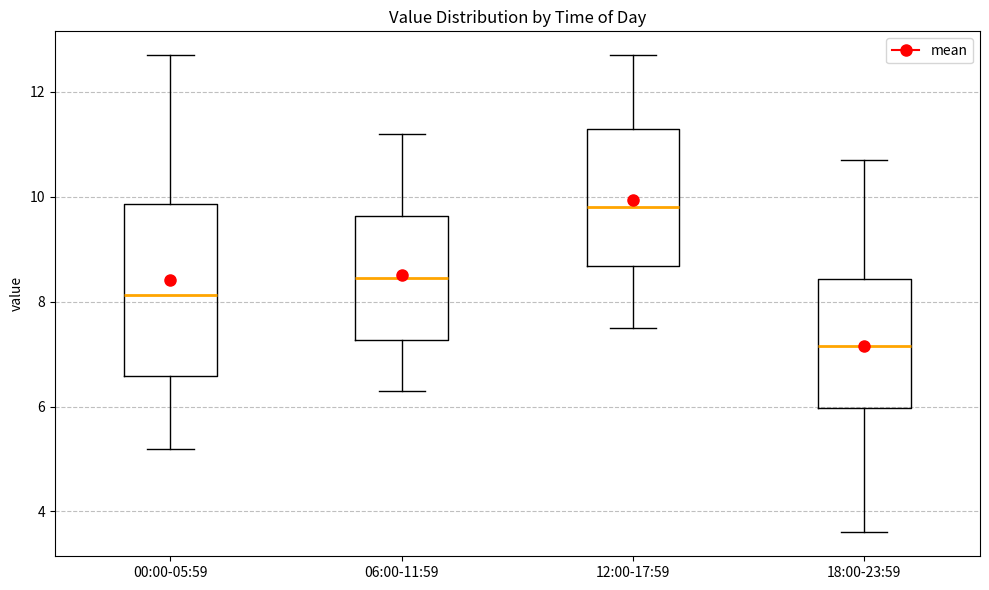

Reading left to right, read every box against the y-axis: the position of its median line, the range the box covers, and the ends of its whiskers. The values are not printed on the chart, so give them approximately, as read against the axis.

00:00-05:59: median 8.2, box 6.6 to 9.8, whiskers 5.2 to 12.8
06:00-11:59: median 8.4, box 7.2 to 9.6, whiskers 6.4 to 11.2
12:00-17:59: median 9.8, box 8.6 to 11.4, whiskers 7.6 to 12.8
18:00-23:59: median 7.2, box 6.0 to 8.4, whiskers 3.6 to 10.8